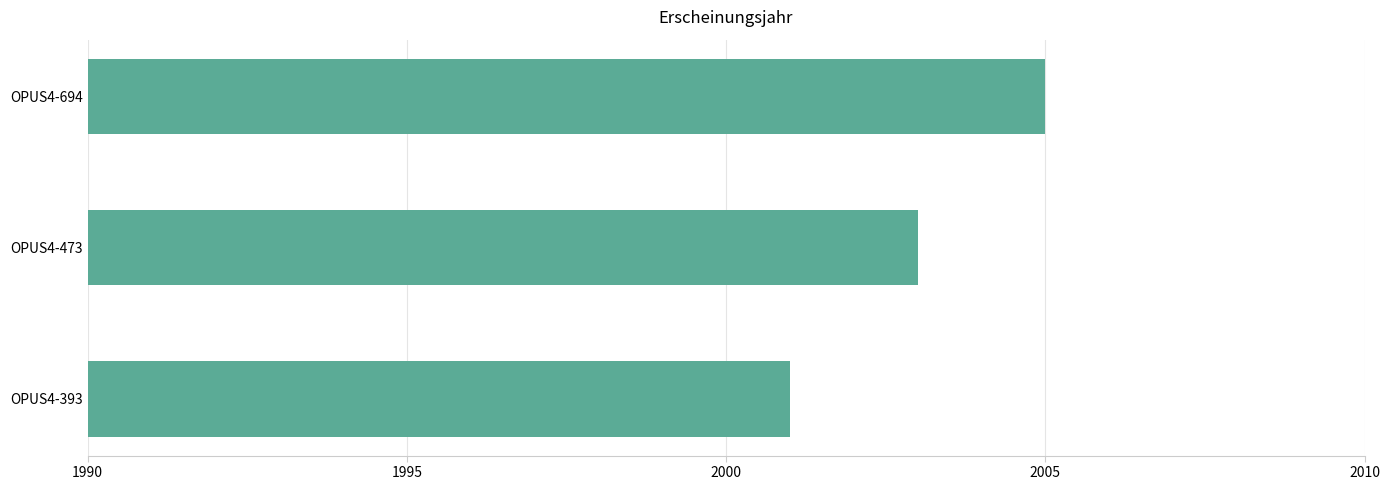

What is the change in value from OPUS4-473 to OPUS4-694?

+2